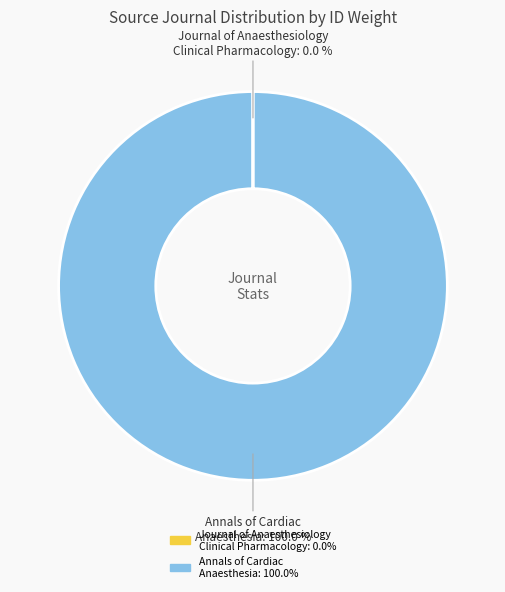

What is the largest slice in the pie chart?

Annals of Cardiac Anaesthesia